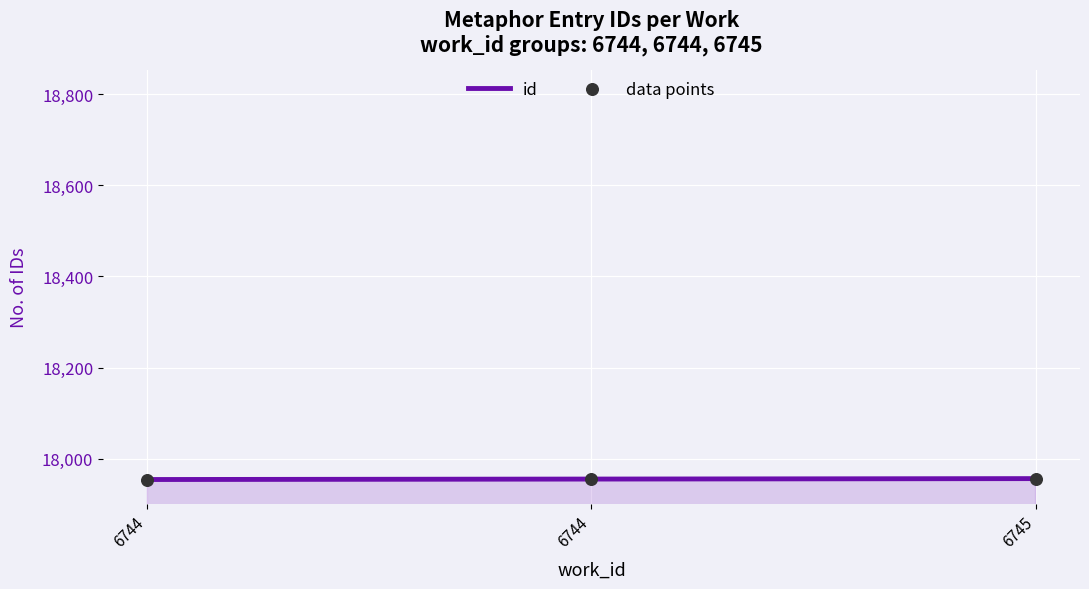

How many distinct data groups are displayed?

1